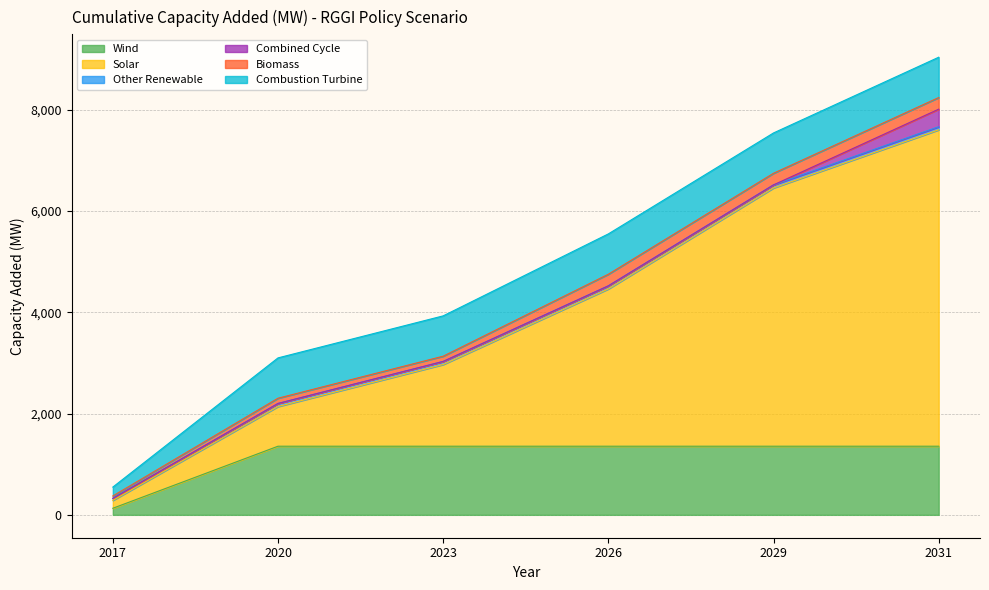

True or false: Solar and Other Renewable cross at least once.

False